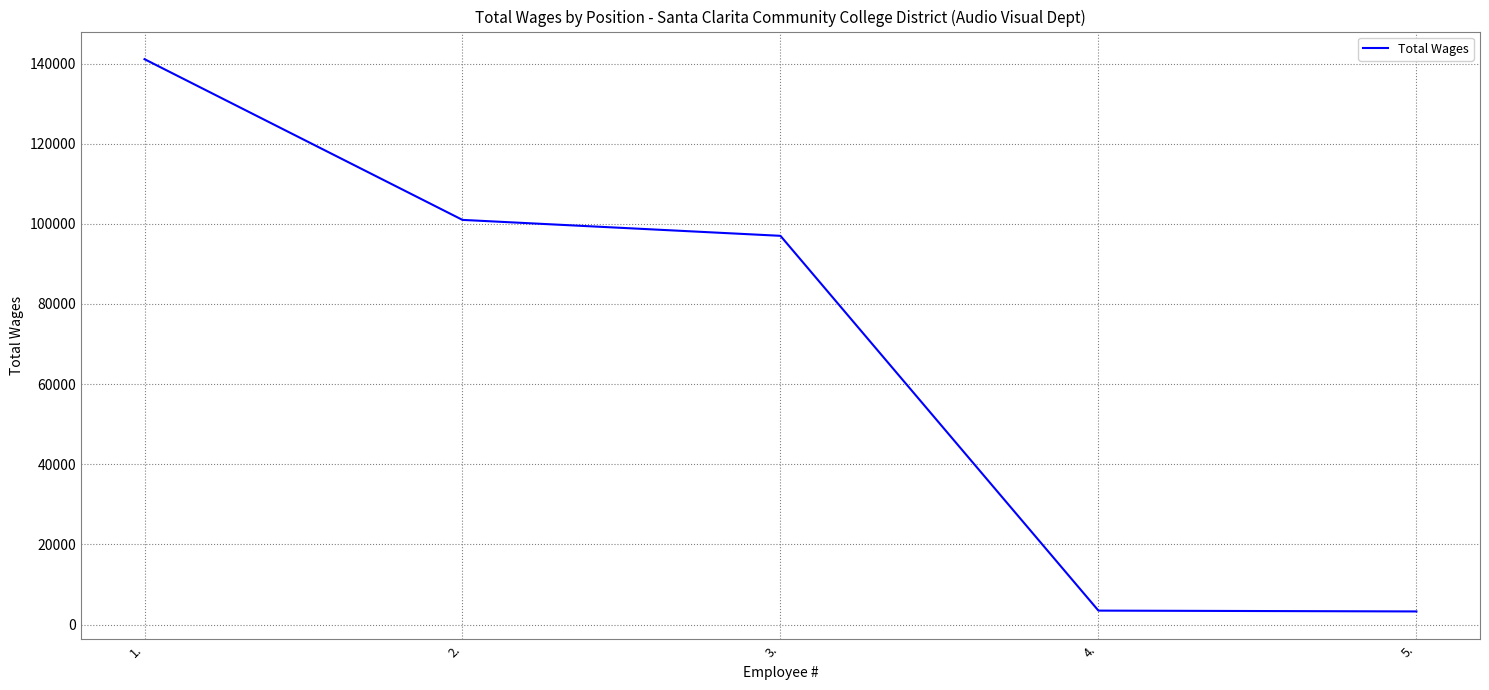

What is the minimum value shown in the chart?

3266